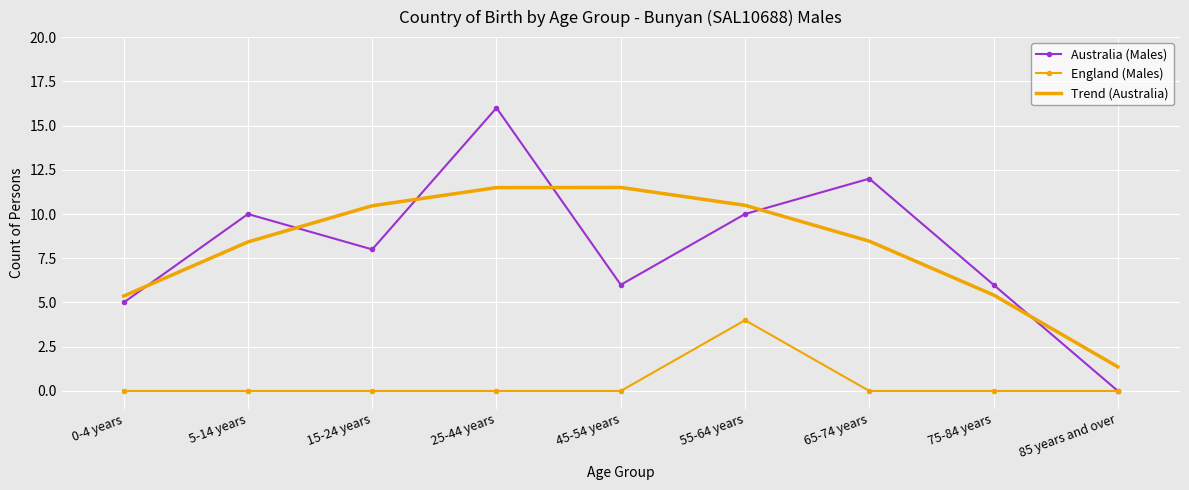

What is the difference between the maximum and minimum values in the Trend (Australia) series?

10.1